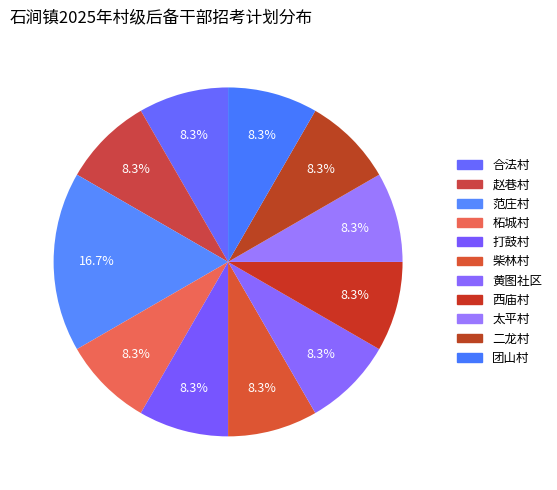

To the nearest percent, what percentage of the pie is 西庙村?

8%